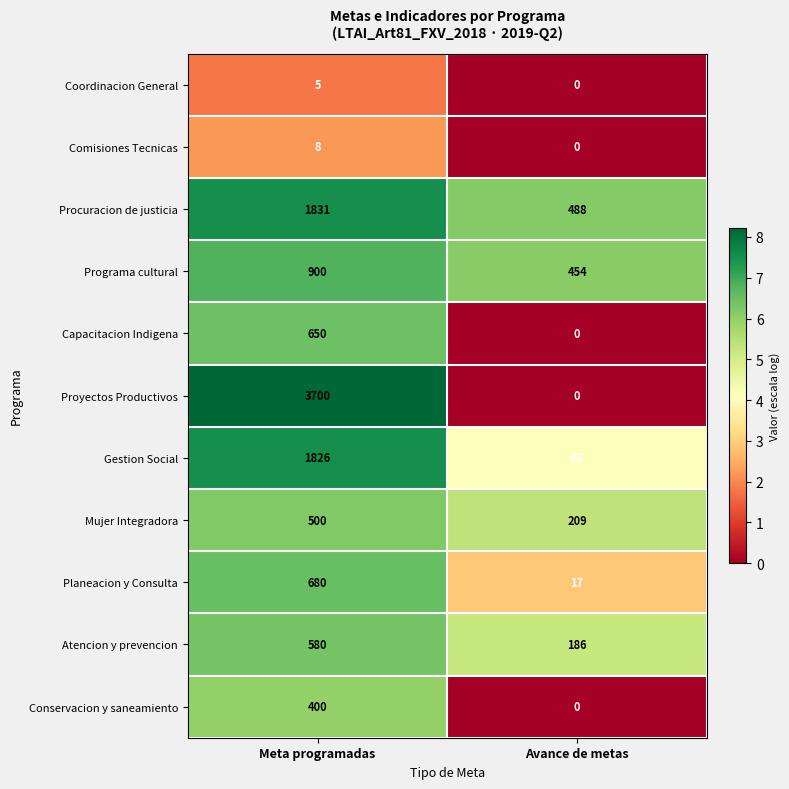

True or false: Proyectos Productivos has a value of 0 at Avance de metas.

True